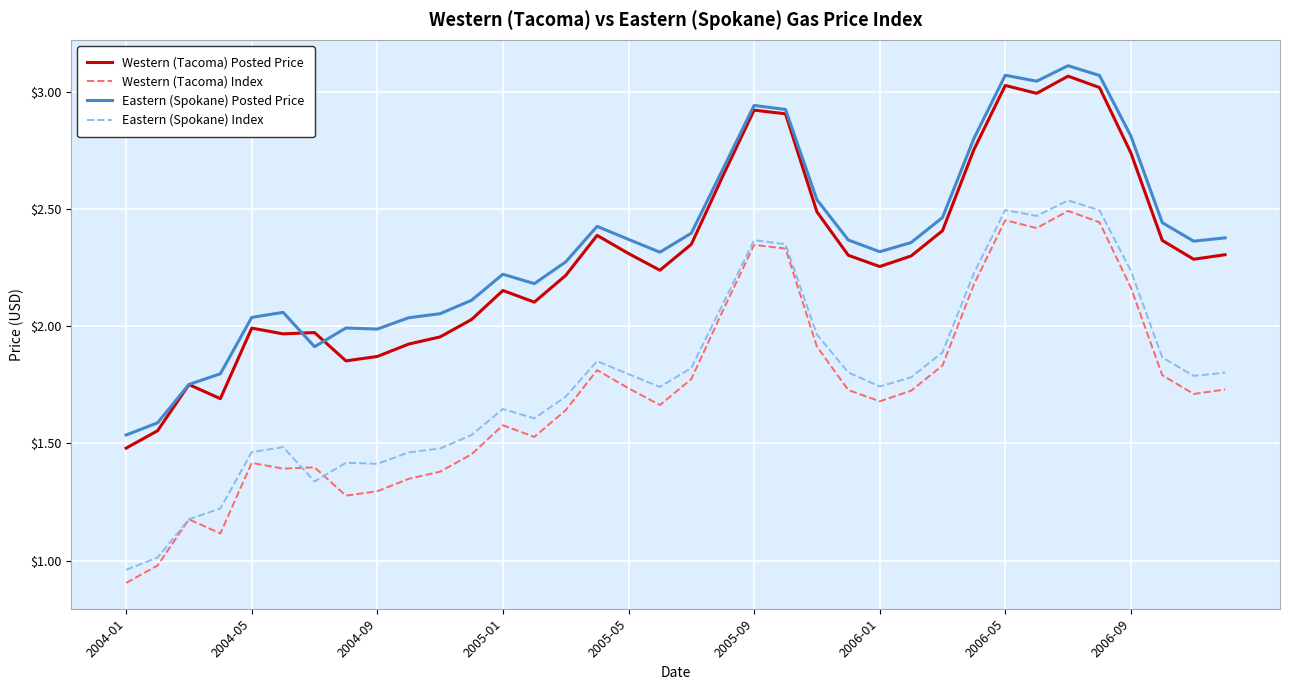

True or false: Eastern (Spokane) Posted Price and Eastern (Spokane) Index cross at least once.

False